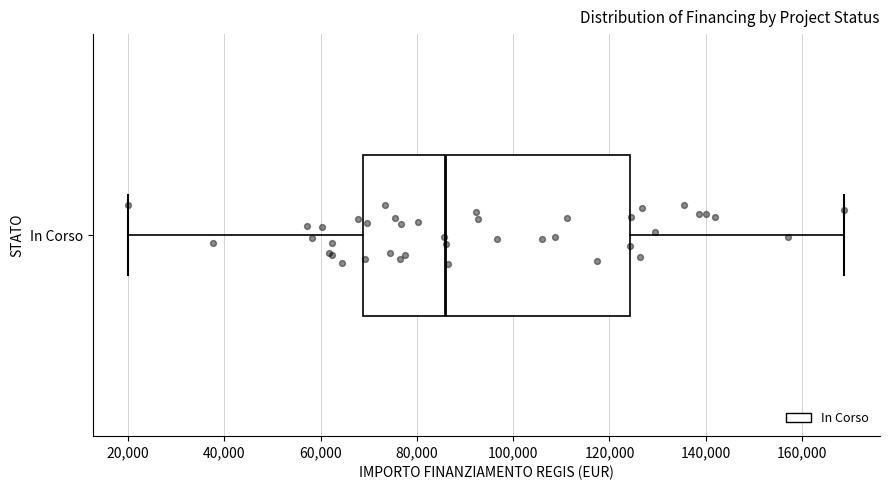

Read this box plot against the x-axis: the position of the median line, the range covered by the box, and the ends of both whiskers. The values are not printed on the chart, so give them approximately, as read against the axis.

median 86000, box 68000 to 124000, whiskers 20000 to 168000